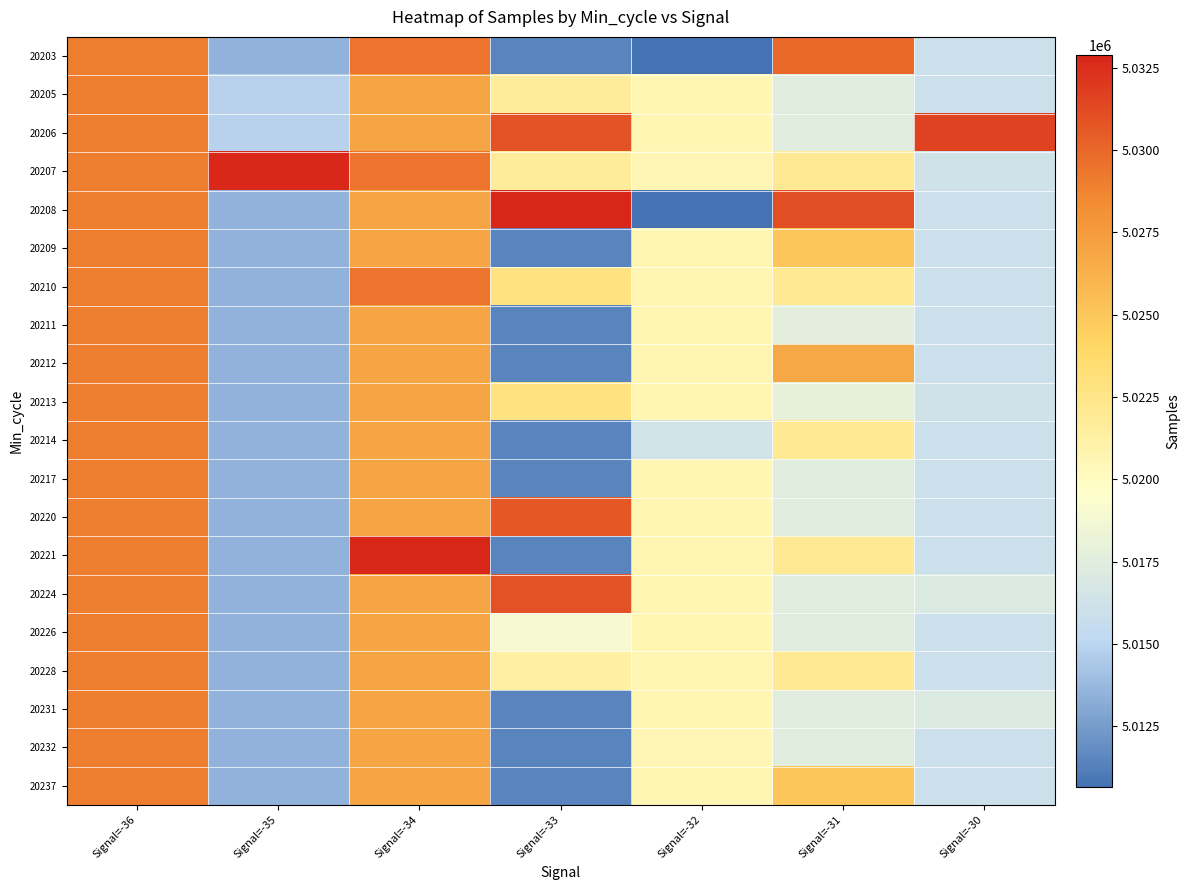

Reading right to left, extract all data points from this chart.

20203: Signal=-30=5016012	Signal=-31=5029961	Signal=-32=5010663	Signal=-33=5011477	Signal=-34=5029491	Signal=-35=5013490	Signal=-36=5029033
20205: Signal=-30=5016012	Signal=-31=5017405	Signal=-32=5020615	Signal=-33=5021742	Signal=-34=5026923	Signal=-35=5014863	Signal=-36=5029033
20206: Signal=-30=5031659	Signal=-31=5017405	Signal=-32=5020615	Signal=-33=5030970	Signal=-34=5026923	Signal=-35=5014863	Signal=-36=5029033
20207: Signal=-30=5016294	Signal=-31=5022063	Signal=-32=5020512	Signal=-33=5021742	Signal=-34=5029491	Signal=-35=5032751	Signal=-36=5029033
20208: Signal=-30=5016012	Signal=-31=5031144	Signal=-32=5010663	Signal=-33=5032891	Signal=-34=5026923	Signal=-35=5013490	Signal=-36=5029033
20209: Signal=-30=5016012	Signal=-31=5025029	Signal=-32=5020615	Signal=-33=5011477	Signal=-34=5026923	Signal=-35=5013490	Signal=-36=5029033
20210: Signal=-30=5016012	Signal=-31=5022063	Signal=-32=5020615	Signal=-33=5022797	Signal=-34=5029491	Signal=-35=5013490	Signal=-36=5029033
20211: Signal=-30=5016012	Signal=-31=5017634	Signal=-32=5020615	Signal=-33=5011477	Signal=-34=5026923	Signal=-35=5013490	Signal=-36=5029033
20212: Signal=-30=5016012	Signal=-31=5026803	Signal=-32=5020615	Signal=-33=5011477	Signal=-34=5026923	Signal=-35=5013490	Signal=-36=5029033
20213: Signal=-30=5016294	Signal=-31=5017898	Signal=-32=5020615	Signal=-33=5022797	Signal=-34=5026923	Signal=-35=5013490	Signal=-36=5029033
20214: Signal=-30=5016012	Signal=-31=5022063	Signal=-32=5016426	Signal=-33=5011477	Signal=-34=5026923	Signal=-35=5013490	Signal=-36=5029033
20217: Signal=-30=5016012	Signal=-31=5017405	Signal=-32=5020615	Signal=-33=5011477	Signal=-34=5026923	Signal=-35=5013490	Signal=-36=5029033
20220: Signal=-30=5016012	Signal=-31=5017405	Signal=-32=5020615	Signal=-33=5030636	Signal=-34=5026923	Signal=-35=5013490	Signal=-36=5029033
20221: Signal=-30=5016012	Signal=-31=5022063	Signal=-32=5020615	Signal=-33=5011477	Signal=-34=5032816	Signal=-35=5013490	Signal=-36=5029033
20224: Signal=-30=5017071	Signal=-31=5017405	Signal=-32=5020615	Signal=-33=5030970	Signal=-34=5026923	Signal=-35=5013490	Signal=-36=5029033
20226: Signal=-30=5016012	Signal=-31=5017405	Signal=-32=5020615	Signal=-33=5018927	Signal=-34=5026923	Signal=-35=5013490	Signal=-36=5029033
20228: Signal=-30=5016012	Signal=-31=5022063	Signal=-32=5020615	Signal=-33=5021280	Signal=-34=5026923	Signal=-35=5013490	Signal=-36=5029033
20231: Signal=-30=5017071	Signal=-31=5017405	Signal=-32=5020615	Signal=-33=5011477	Signal=-34=5026923	Signal=-35=5013490	Signal=-36=5029033
20232: Signal=-30=5016012	Signal=-31=5017405	Signal=-32=5020512	Signal=-33=5011477	Signal=-34=5026923	Signal=-35=5013490	Signal=-36=5029033
20237: Signal=-30=5016012	Signal=-31=5025029	Signal=-32=5020615	Signal=-33=5011477	Signal=-34=5026923	Signal=-35=5013490	Signal=-36=5029033